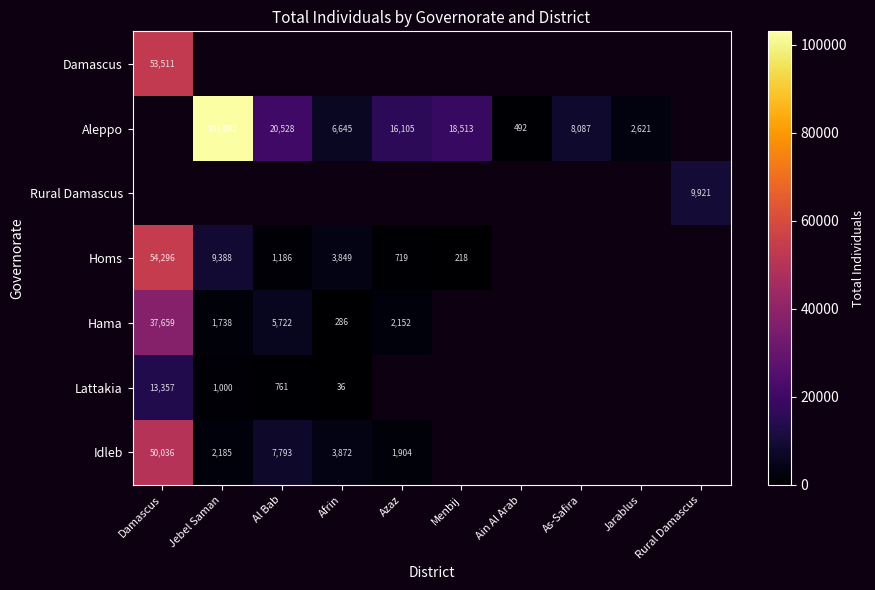

Is the value of Idleb at Afrin greater than the value of Homs at Menbij?

Yes